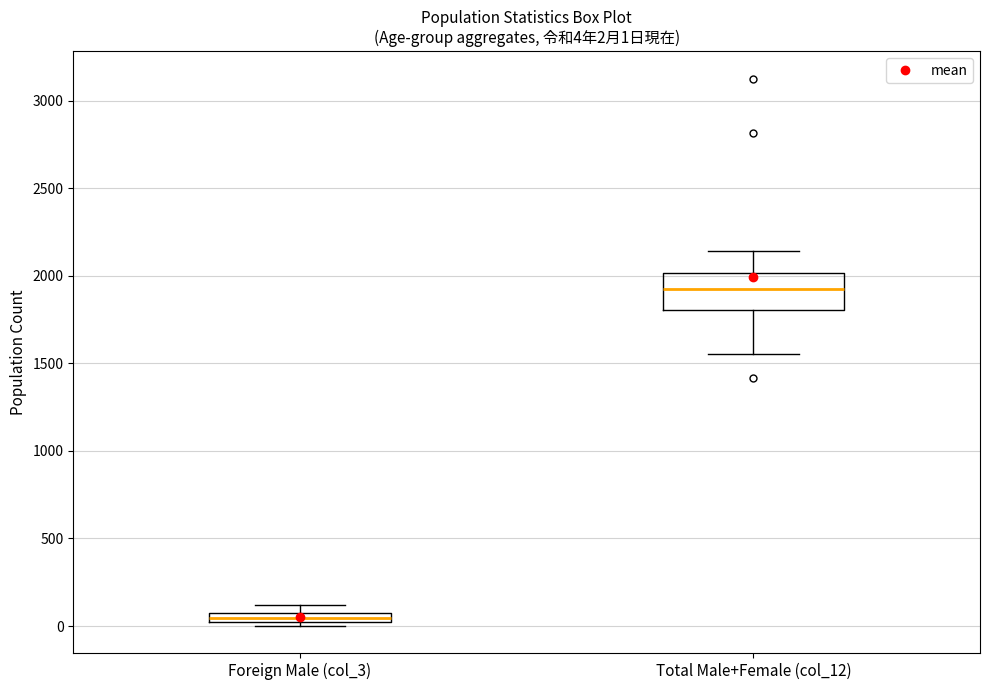

Which box has the lowest median line?

Foreign Male (col_3)